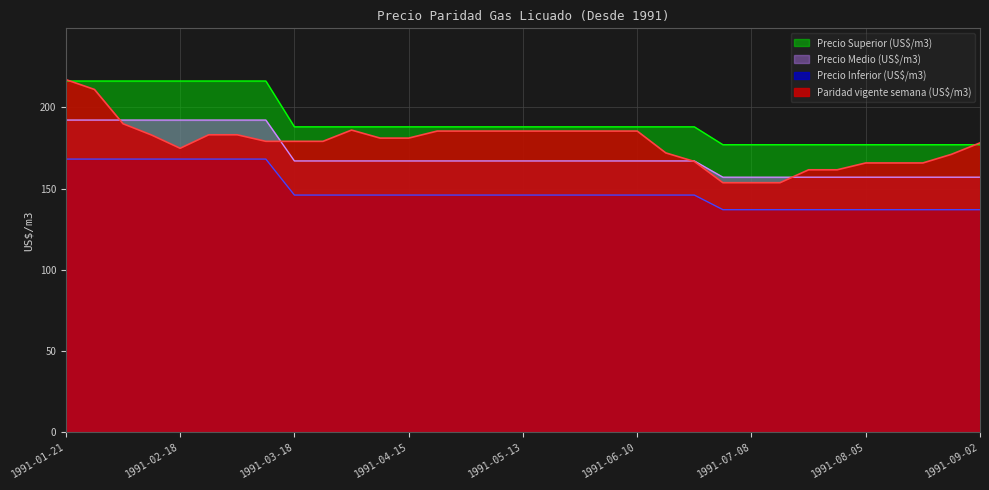

Does the chart have visible grid lines?

Yes